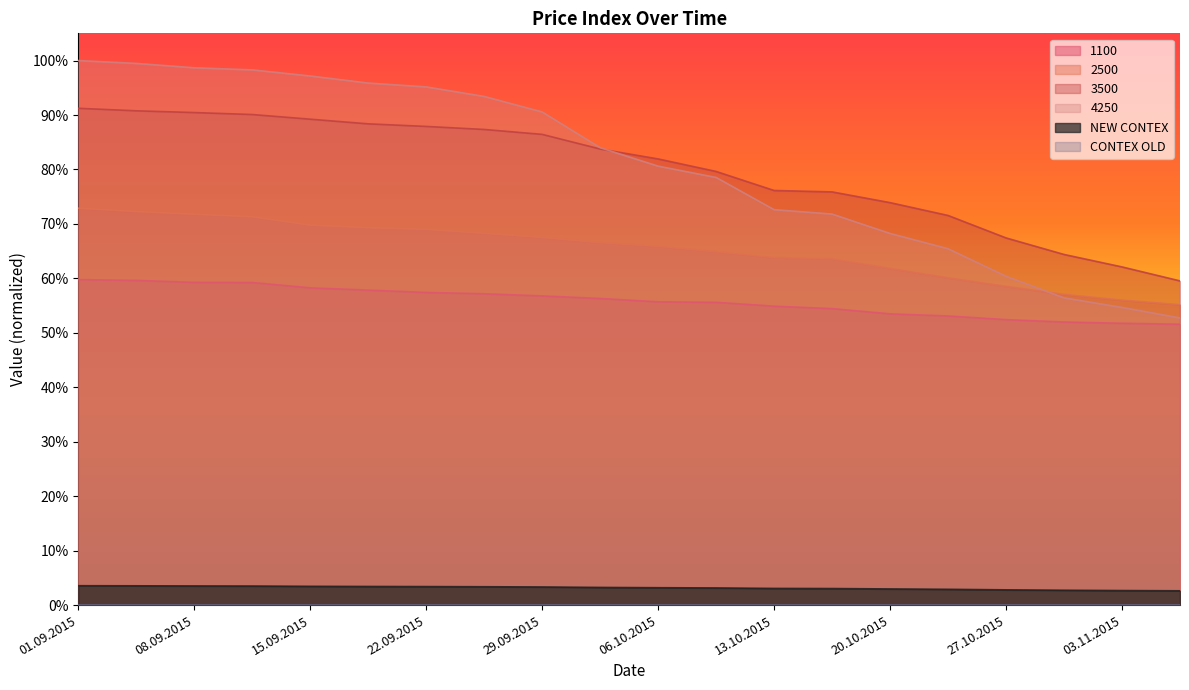

The 1100 series shows 0.7 at 15.10.2015. True or false?

False